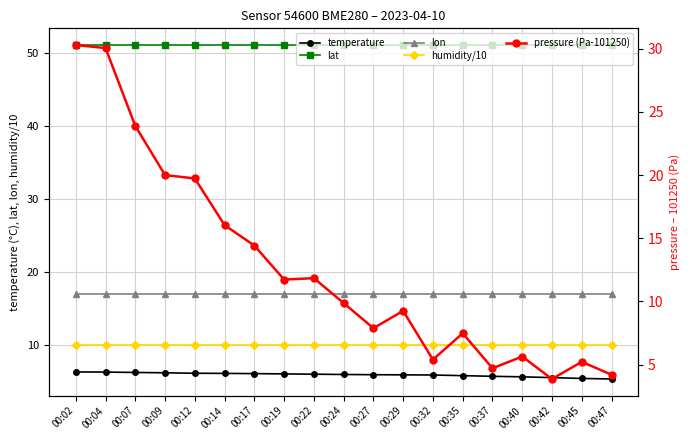

How many series are shown in this chart?

5